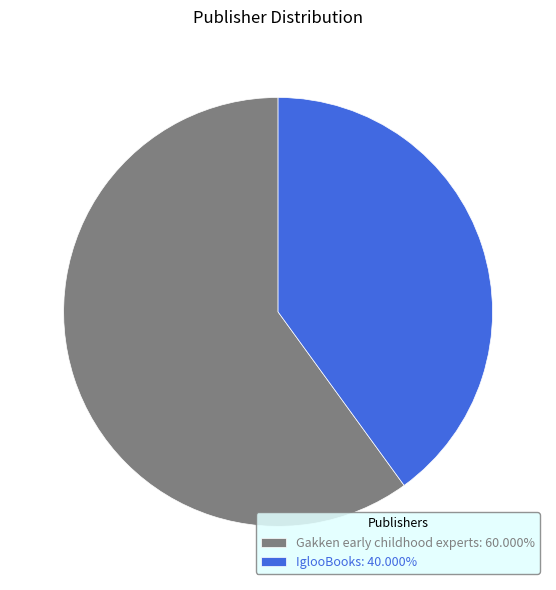

Which has a higher value, Gakken early childhood experts or IglooBooks?

Gakken early childhood experts